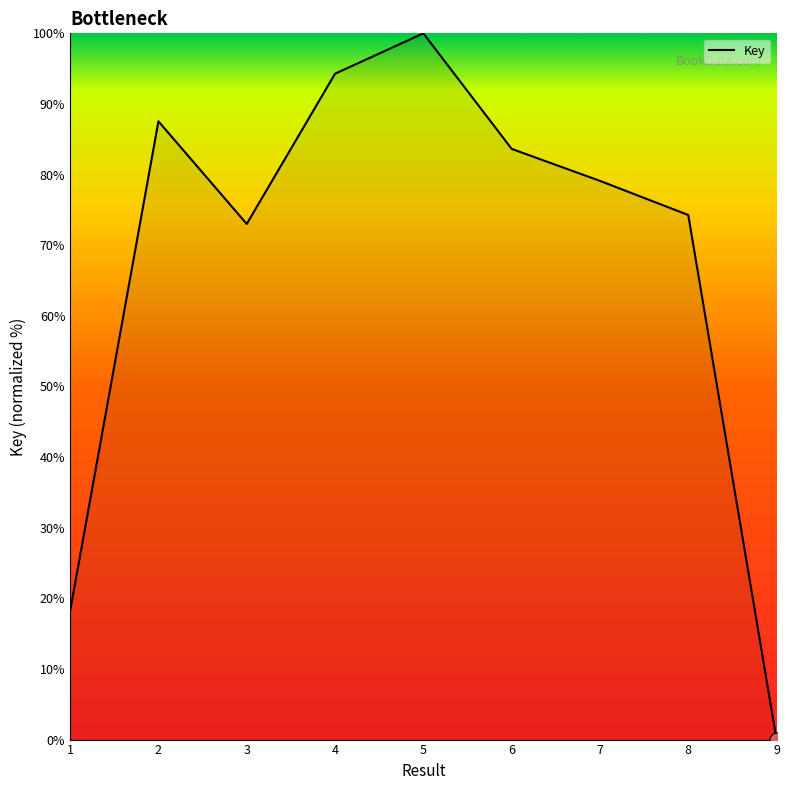

Between 5 and 3, which is larger?

5